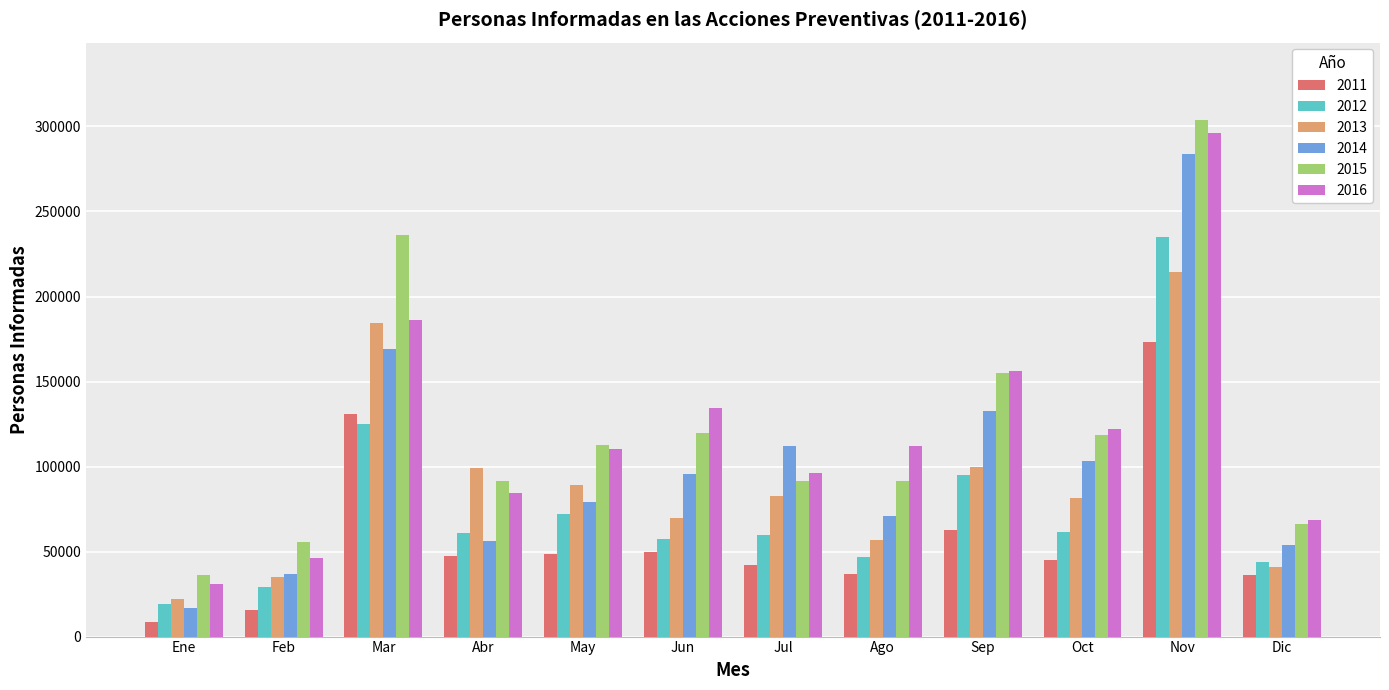

At which label does 2014 first exceed 95701?

Mar